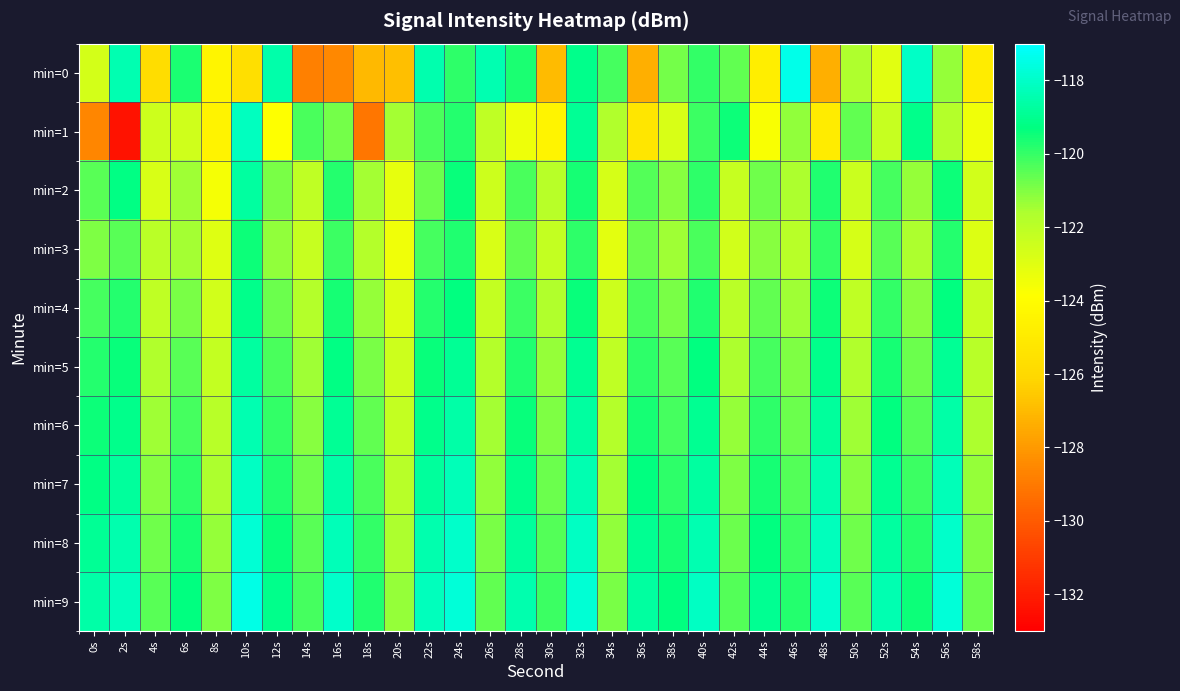

At 14s, list the series in order from largest to smallest.

min=9, min=1, min=8, min=7, min=6, min=5, min=4, min=2, min=3, min=0